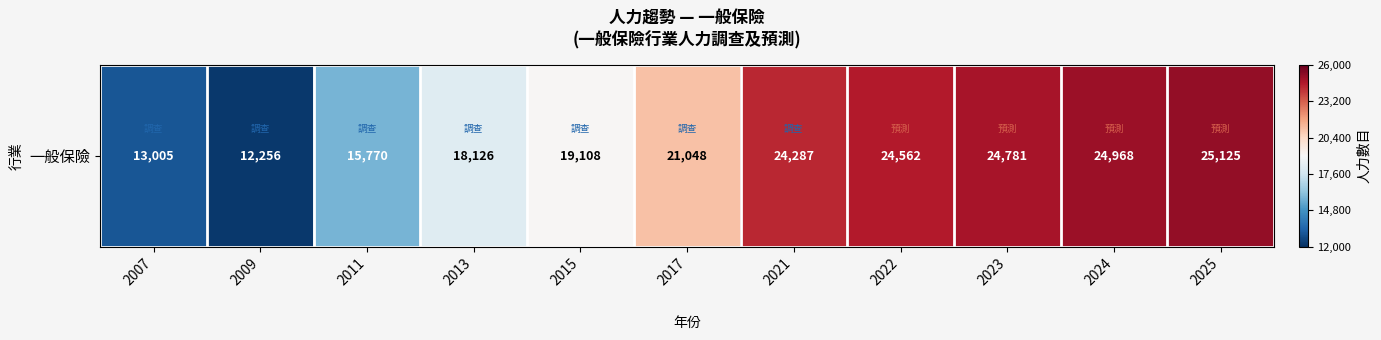

Rank the categories by value from highest to lowest.

2025, 2024, 2023, 2022, 2021, 2017, 2015, 2013, 2011, 2007, 2009